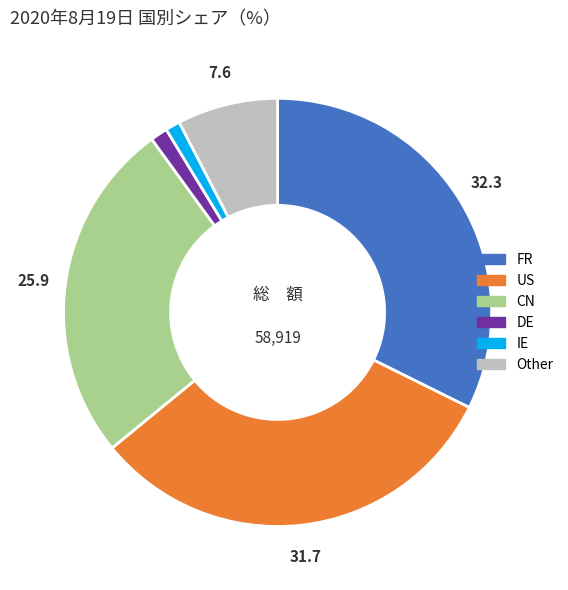

How many segments does this pie chart have?

6